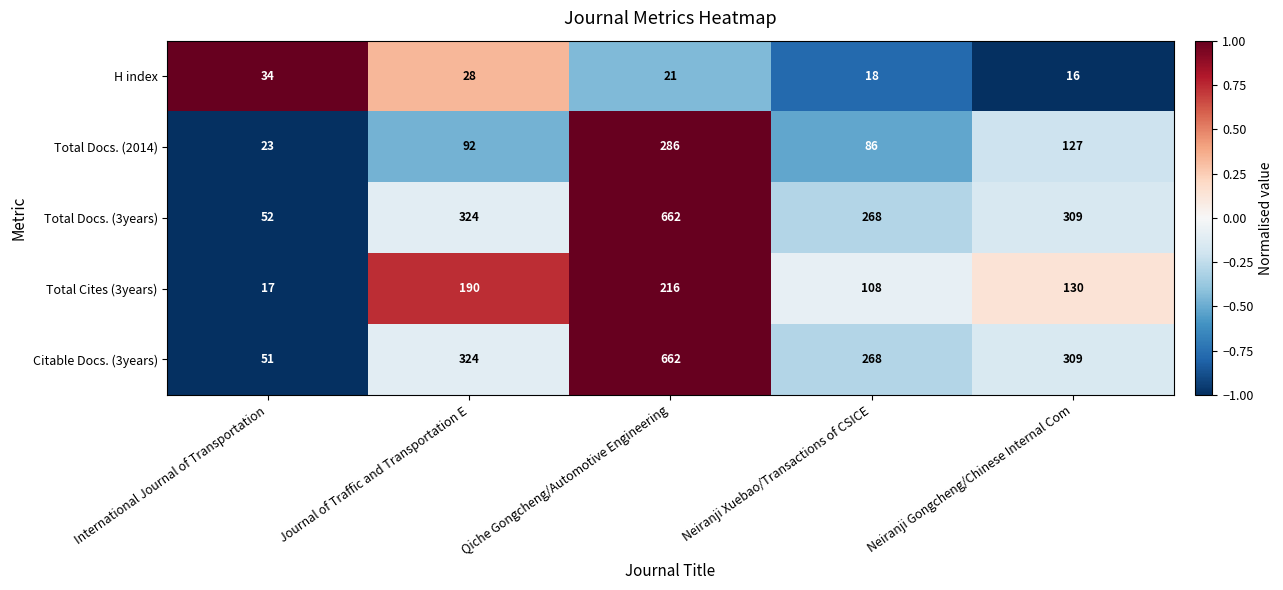

What is the maximum value shown in the chart?

662